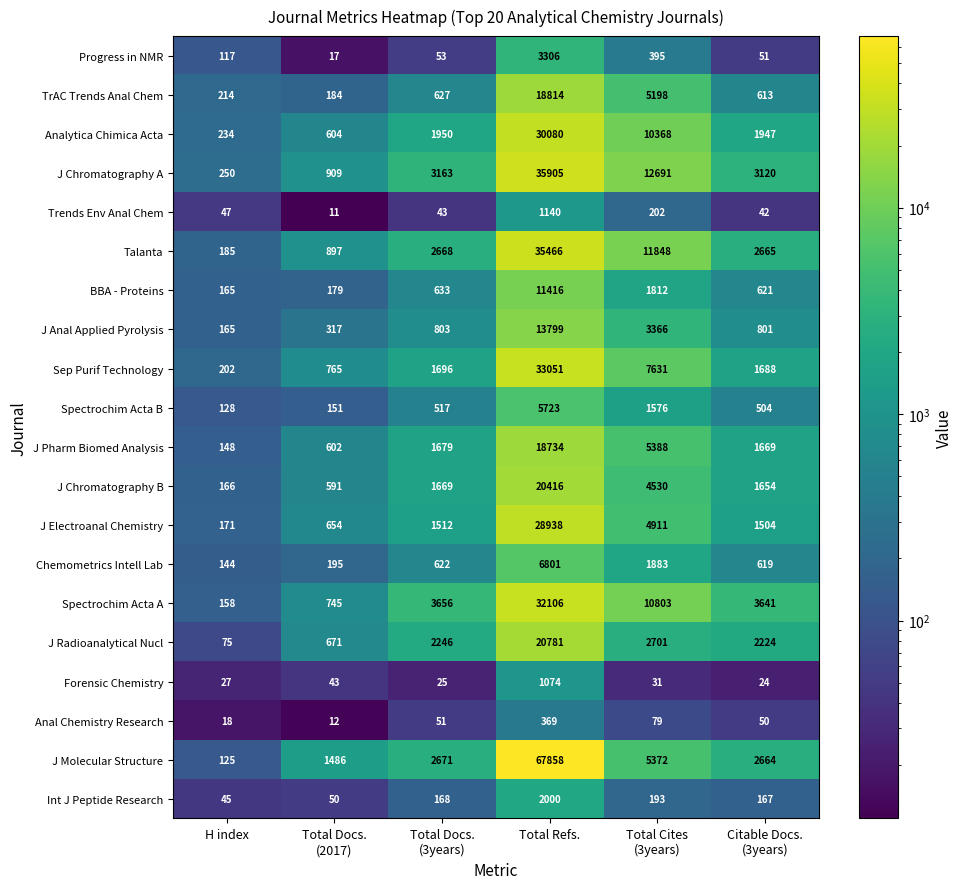

The value of Talanta at H index is 88. True or false?

False